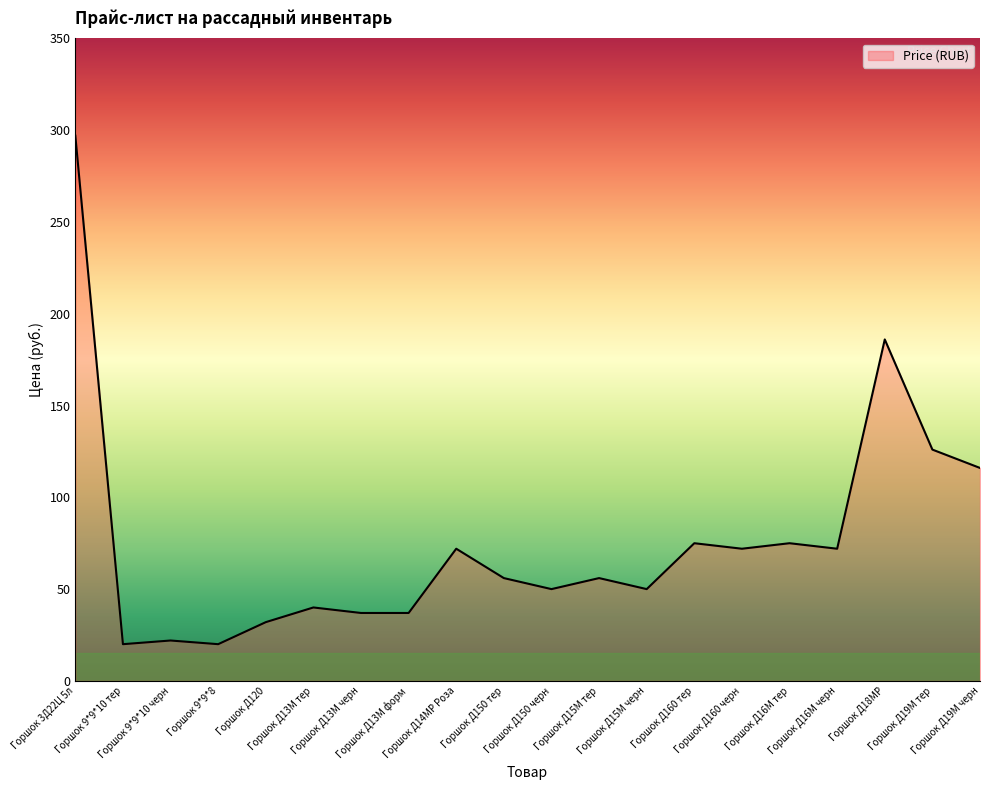

Which label corresponds to the largest value in the chart?

Горшок 3Д22Ц 5л